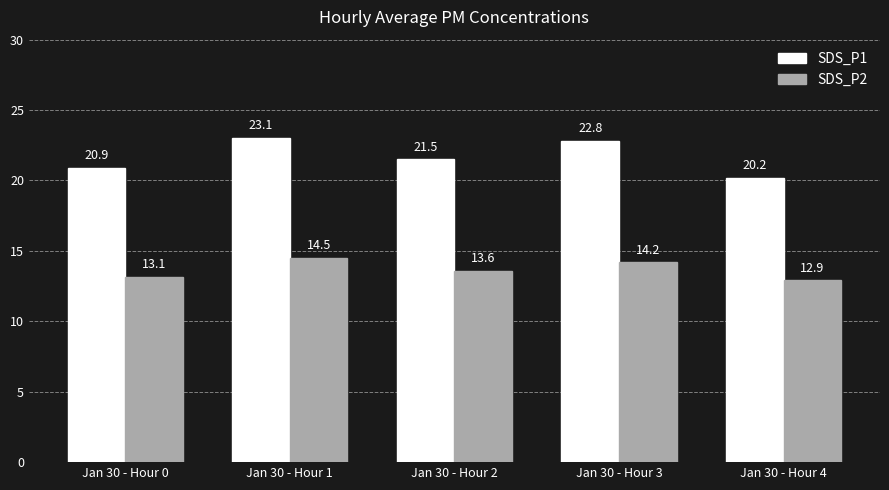

What value does the SDS_P2 series have at Jan 30 - Hour 1?

14.5